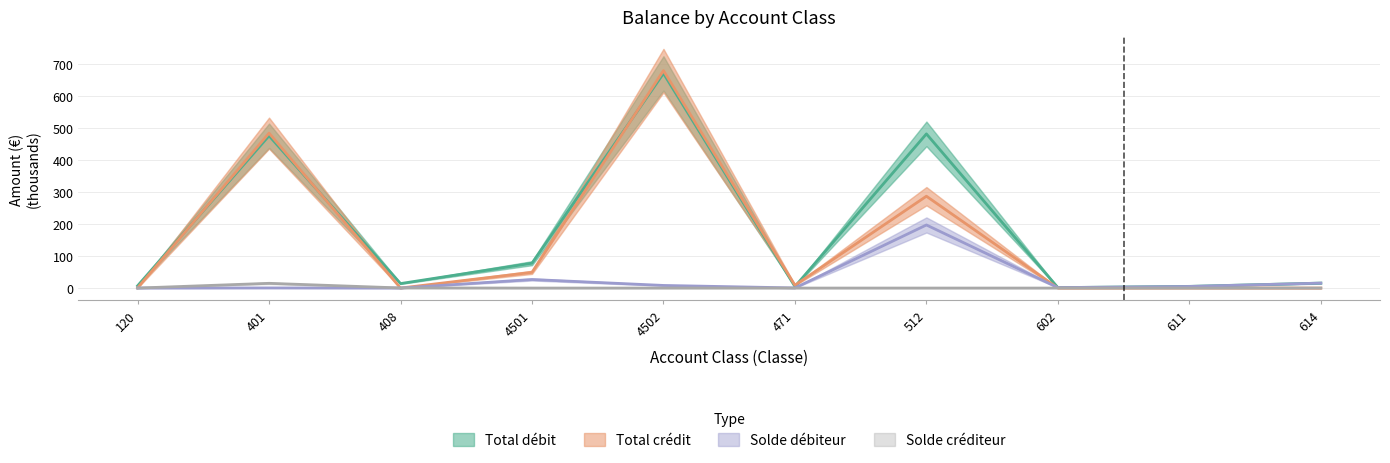

Between 602 and 611, which is larger?

611